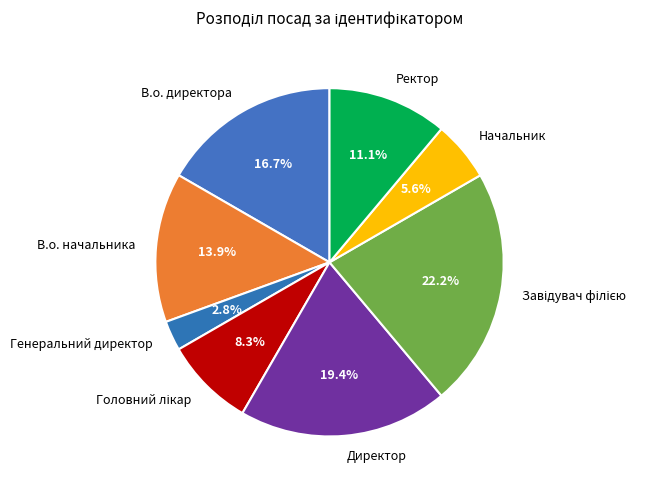

Between Директор and Ректор, which is larger?

Директор